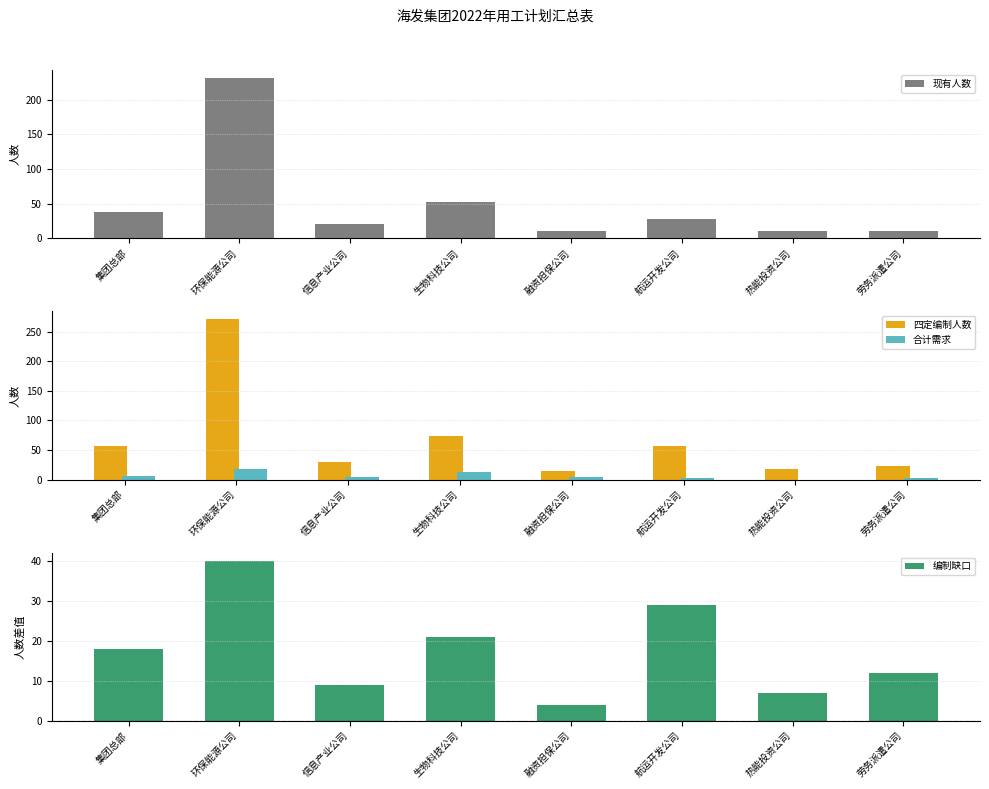

True or false: 四定编制人数 has a value of 16 at 集团总部.

False